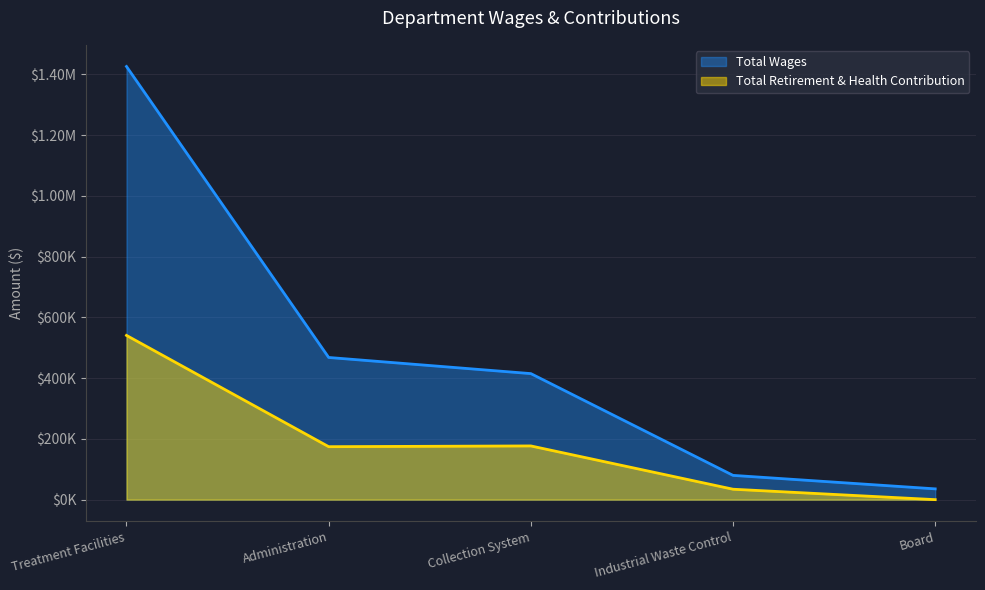

What position from the left is Administration?

2